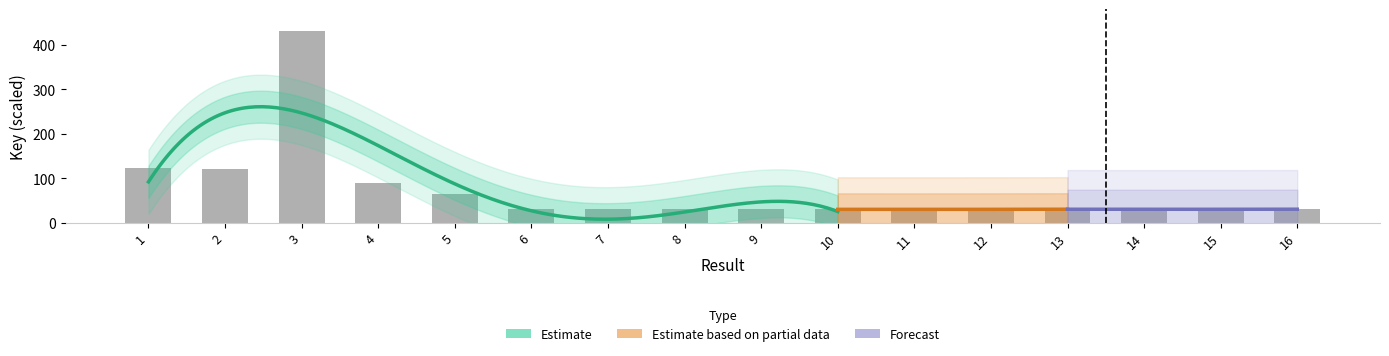

What is the change in value from 2 to 15?

-90.6